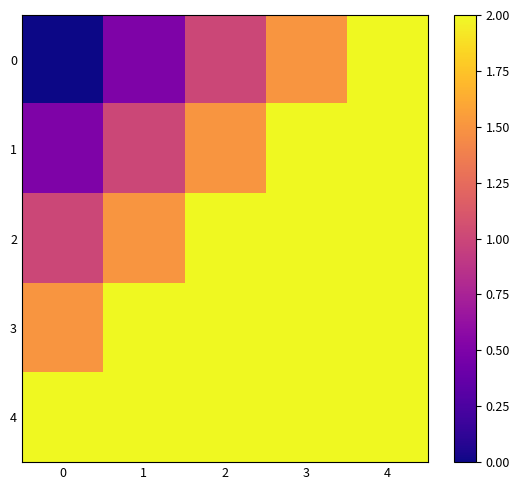

Reading left to right, list all the values displayed in this chart.

0: 0=0.0	1=0.5	2=1.0	3=1.5	4=2.0
1: 0=0.5	1=1.0	2=1.5	3=2.0	4=2.5
2: 0=1.0	1=1.5	2=2.0	3=2.5	4=3.0
3: 0=1.5	1=2.0	2=2.5	3=3.0	4=3.5
4: 0=2.0	1=2.5	2=3.0	3=3.5	4=2.0